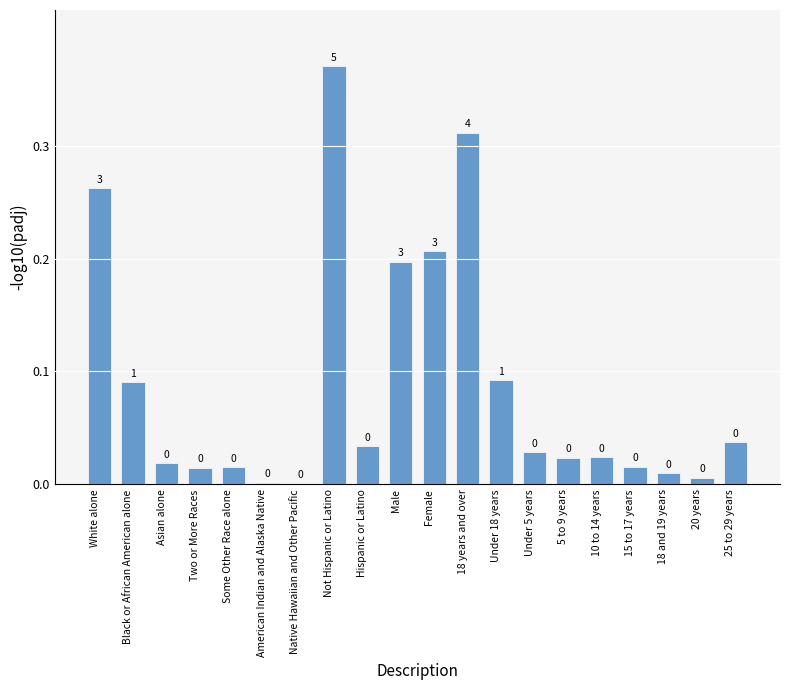

What is the change in value from Two or More Races to Female?

+0.2